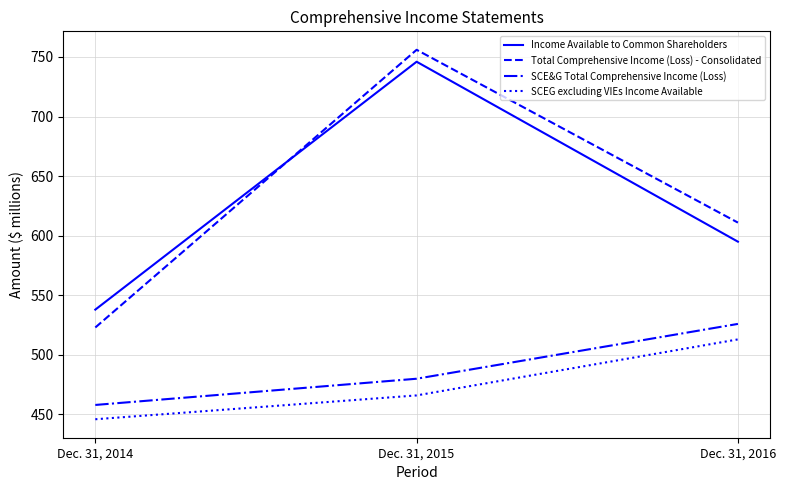

Reading left to right, transcribe all the data shown in this chart.

Income Available to Common Shareholders: Dec. 31, 2014=538	Dec. 31, 2015=746	Dec. 31, 2016=595
Total Comprehensive Income (Loss) - Consolidated: Dec. 31, 2014=523	Dec. 31, 2015=756	Dec. 31, 2016=611
SCE&G Total Comprehensive Income (Loss): Dec. 31, 2014=458	Dec. 31, 2015=480	Dec. 31, 2016=526
SCEG excluding VIEs Income Available: Dec. 31, 2014=446	Dec. 31, 2015=466	Dec. 31, 2016=513